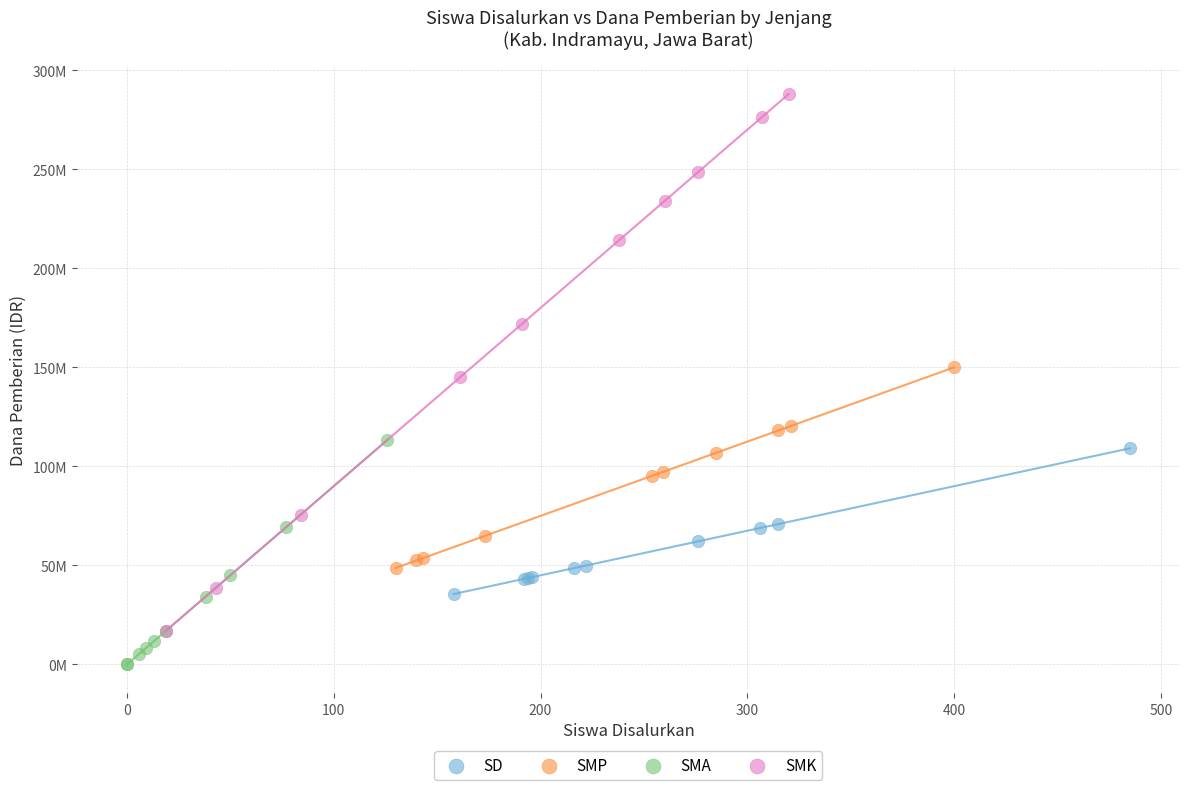

Which series has the widest spread of Y values?

SMK